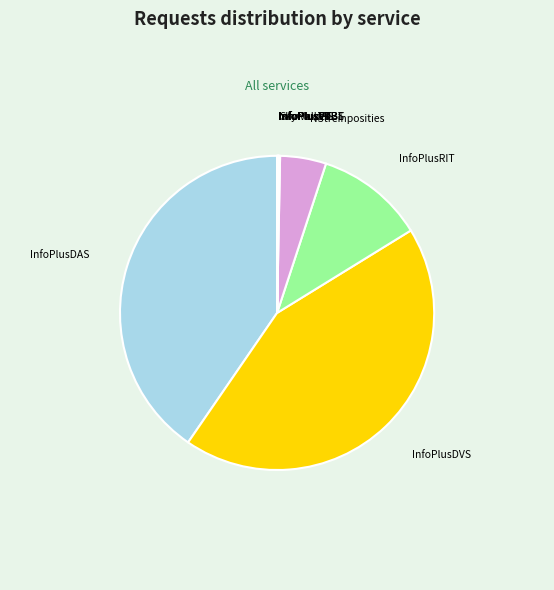

Which slice is the largest?

InfoPlusDVS